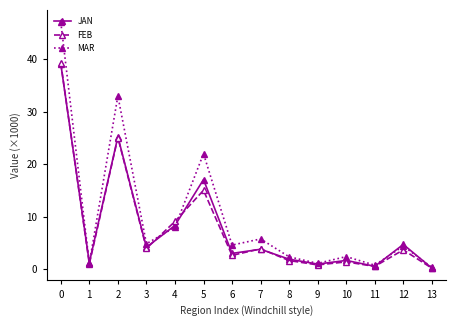

How many interior local peaks does the FEB series have?

5